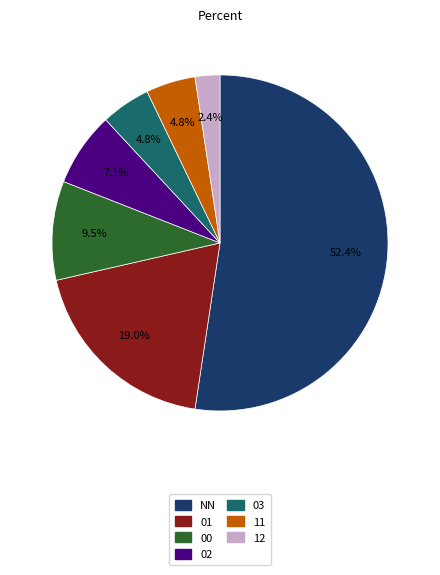

Does NN represent more than half of the total?

Yes